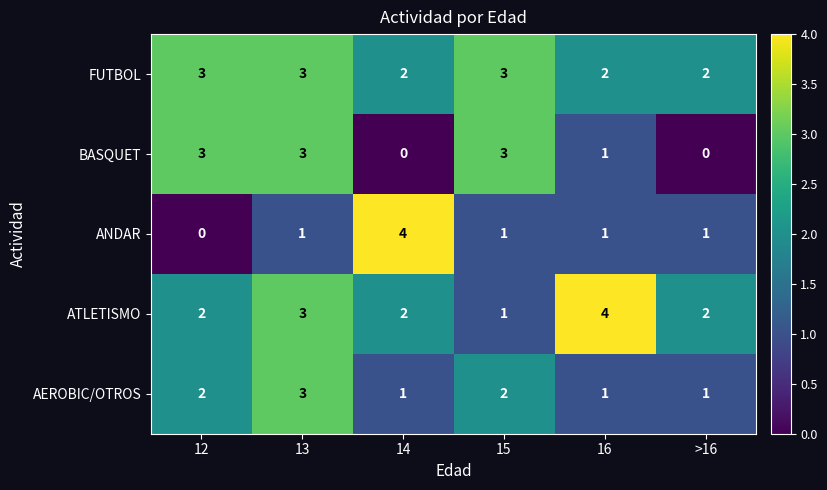

Which series changed the most between 15 and 16?

ATLETISMO